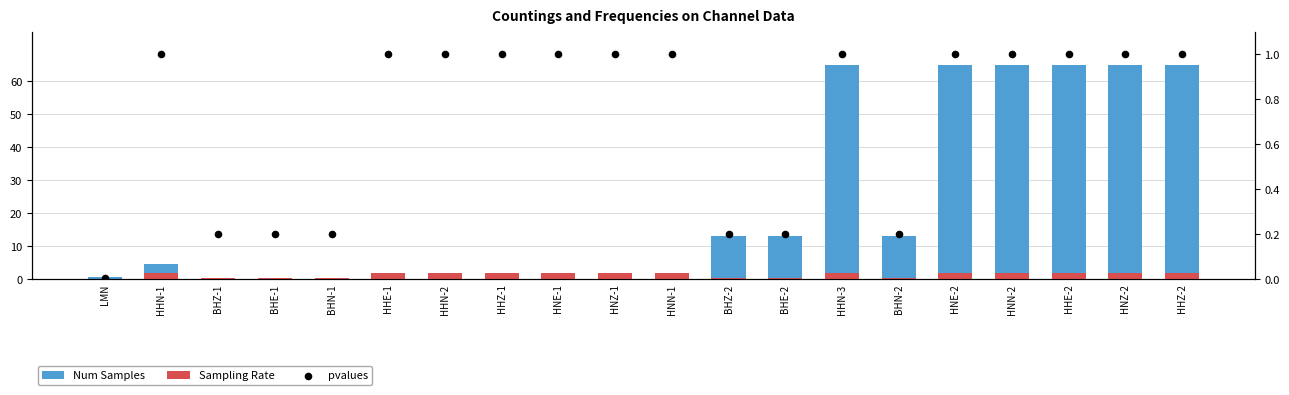

Which series reaches the minimum Y coordinate?

pvalues